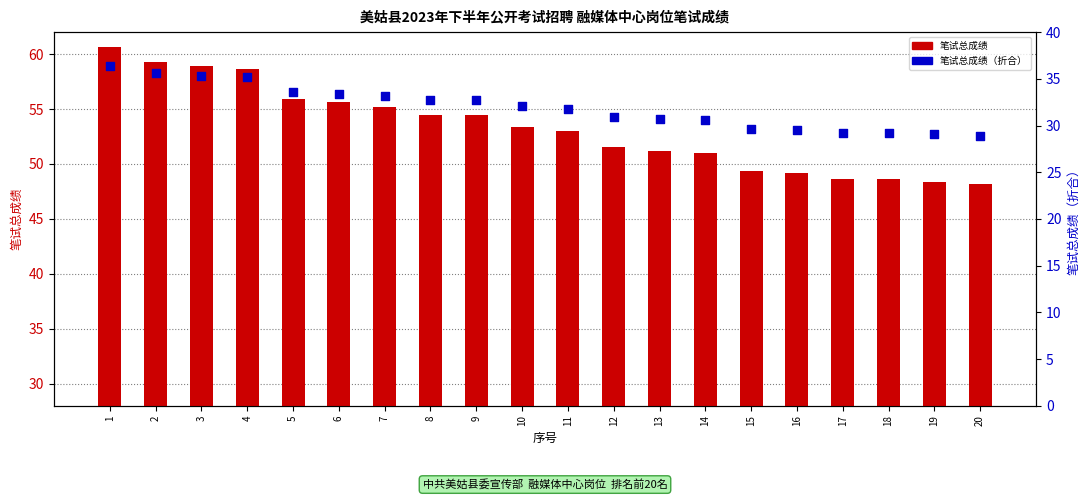

Which series has the widest spread of Y values?

笔试总成绩